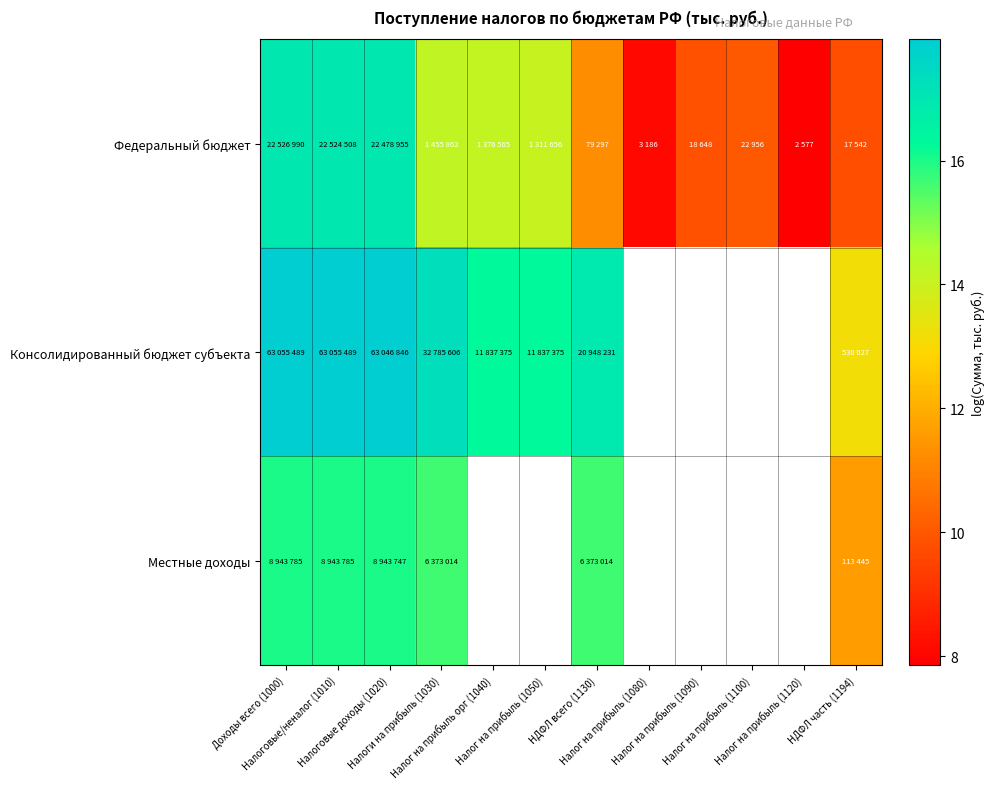

The Консолидированный бюджет субъекта series shows 16.9 at НДФЛ всего (1130). True or false?

True